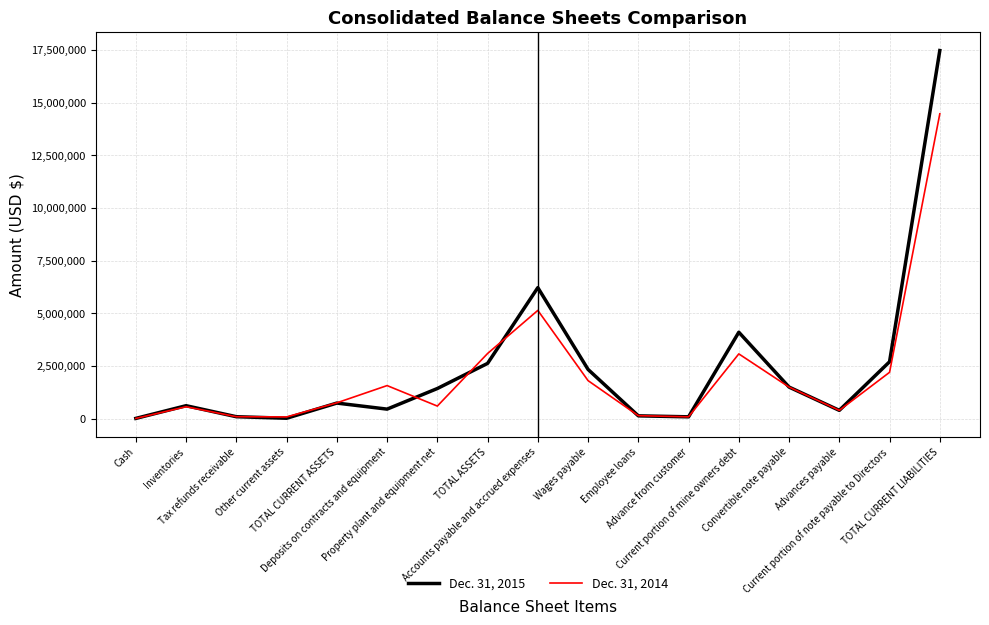

Which series has the largest range (max minus min)?

Dec. 31, 2015